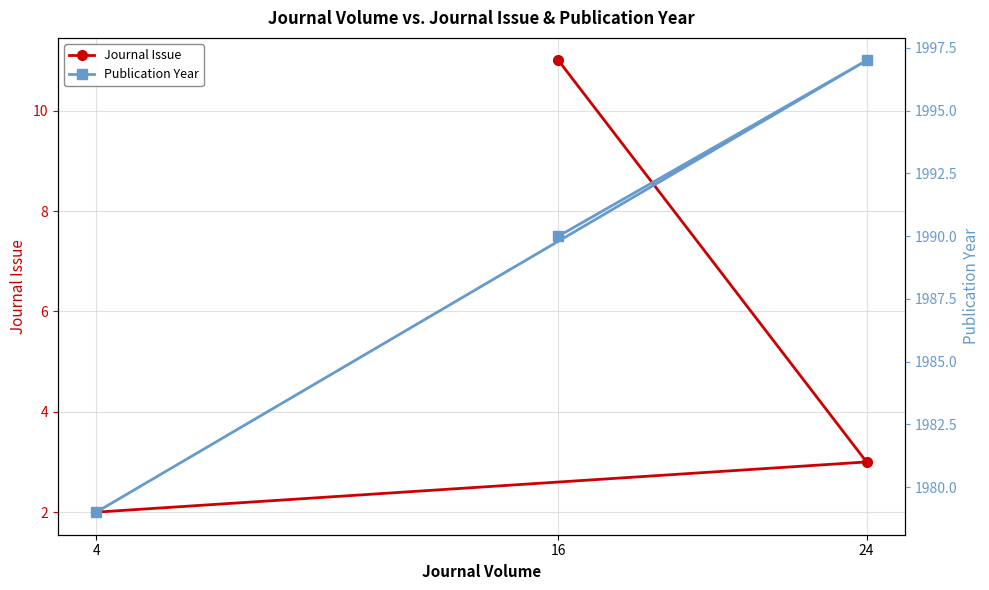

What are all the series names shown in the legend?

Journal Issue, Publication Year